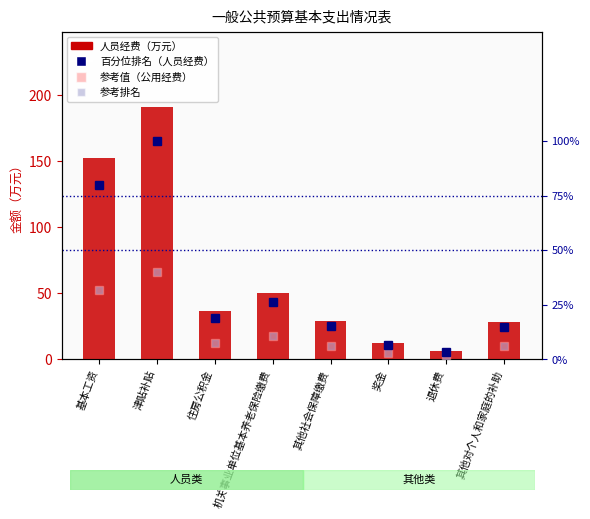

Which series has the largest total across all categories?

人员经费